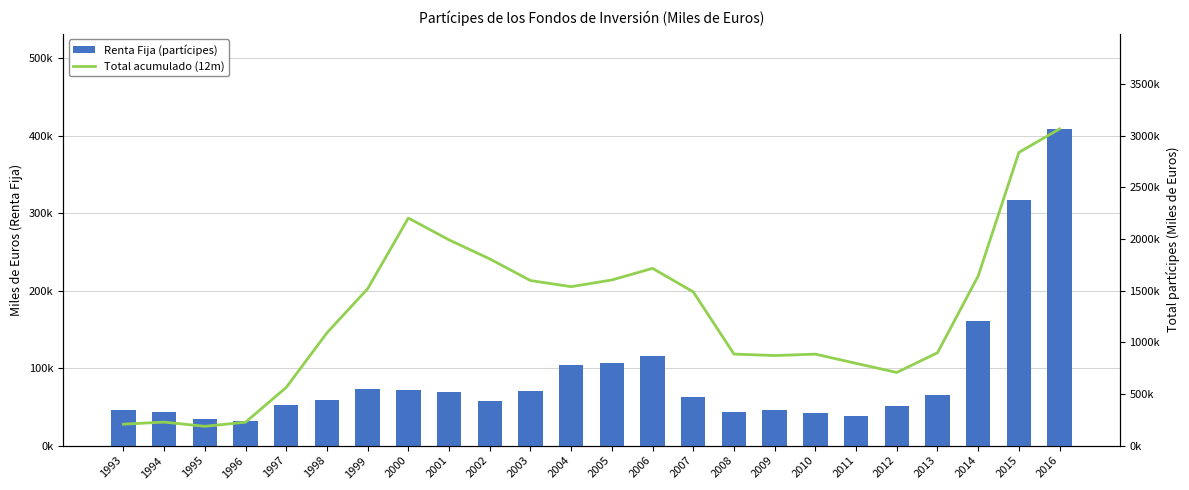

What is the maximum value for Renta Fija (partícipes)?

408750